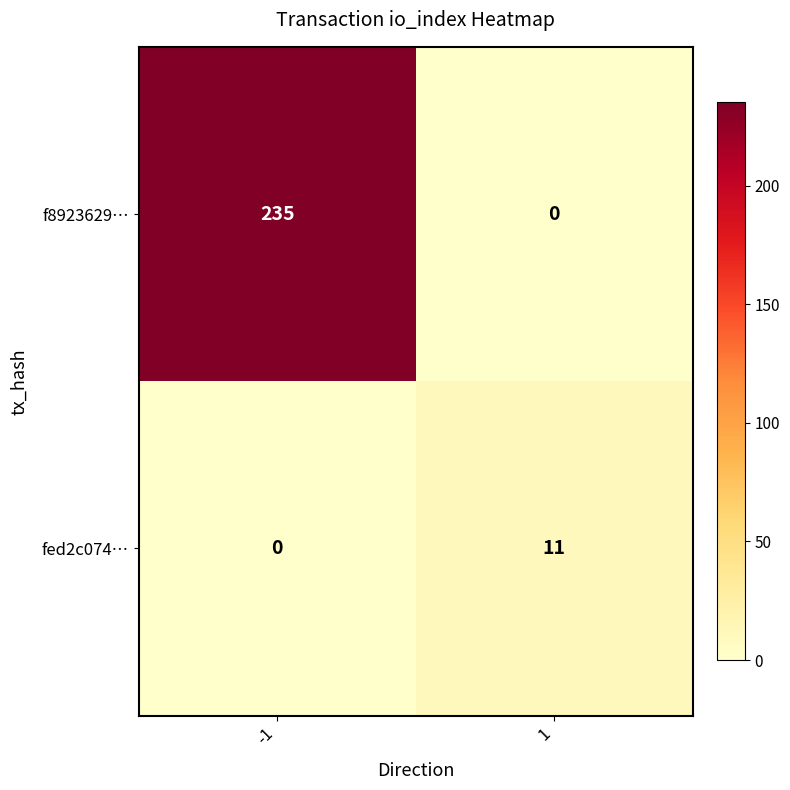

Is it true that f8923629… equals 235 at -1?

True